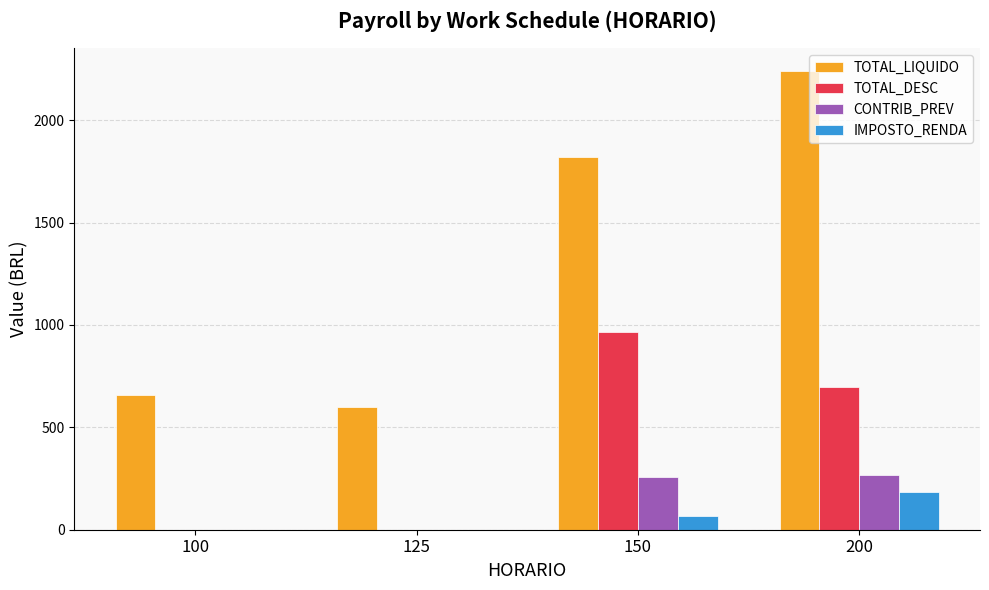

The value of IMPOSTO_RENDA at 150 is 65.9. True or false?

True